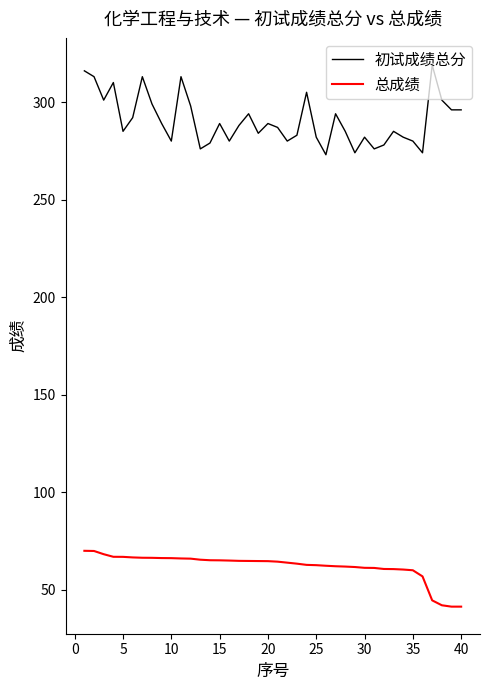

Rank the series by their maximum value, from highest to lowest.

初试成绩总分, 总成绩